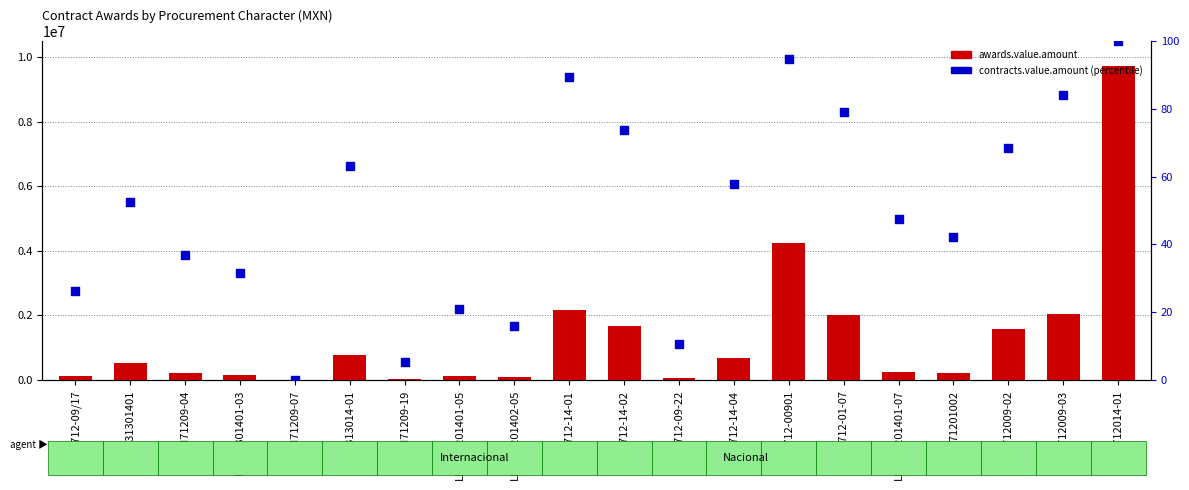

What is the total value across all series at LPI712-09/17?

119618.3